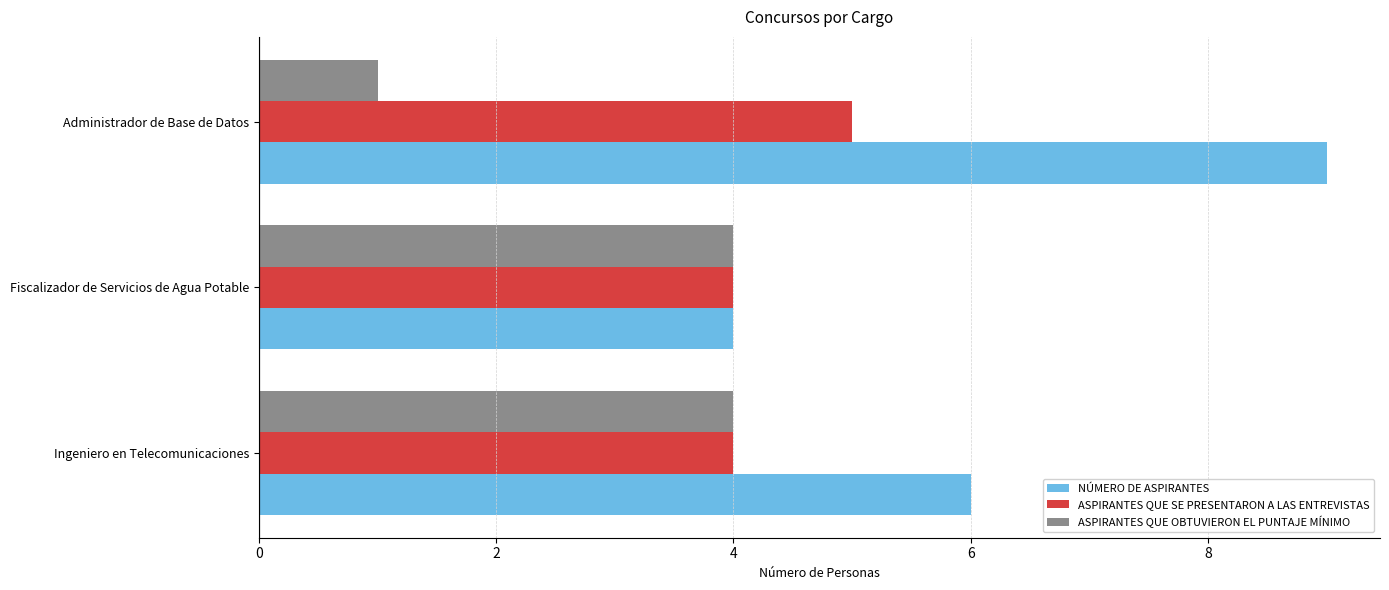

At which category is the sum across all series the highest?

Administrador de Base de Datos